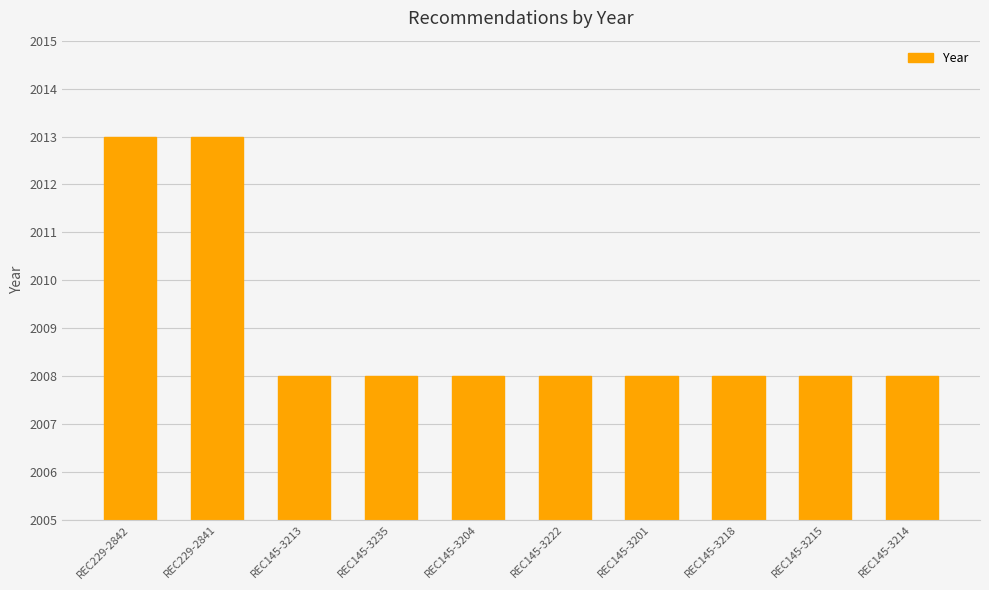

Count the number of categories in the chart.

10